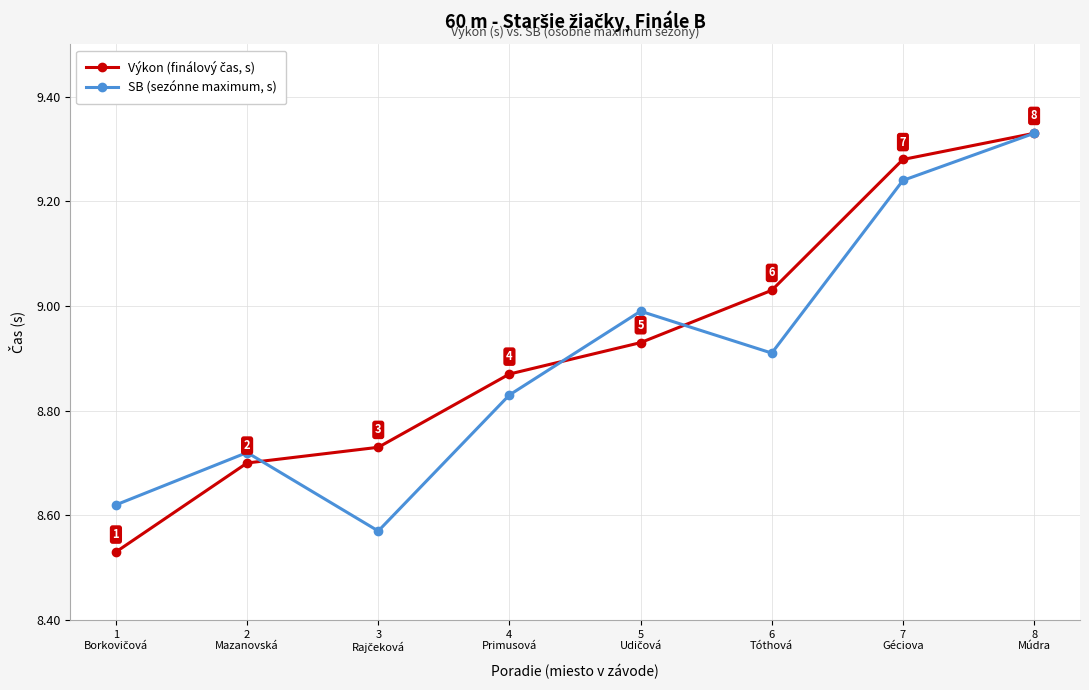

At how many categories does at least one series exceed 8?

8